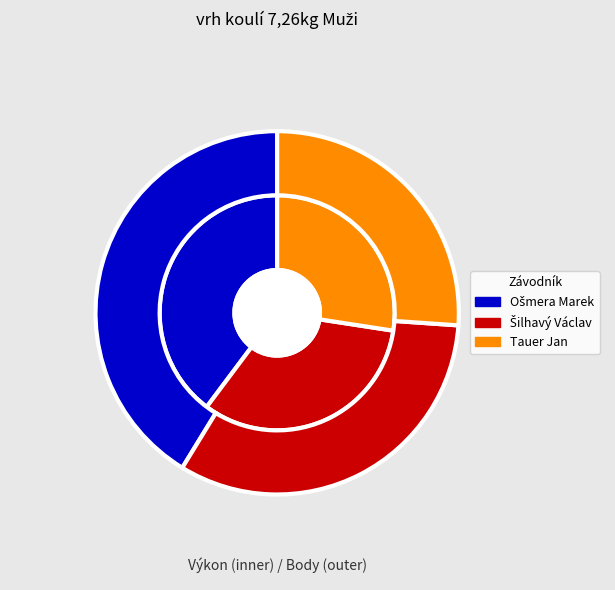

Does Tauer Jan account for over 50% of the chart?

No